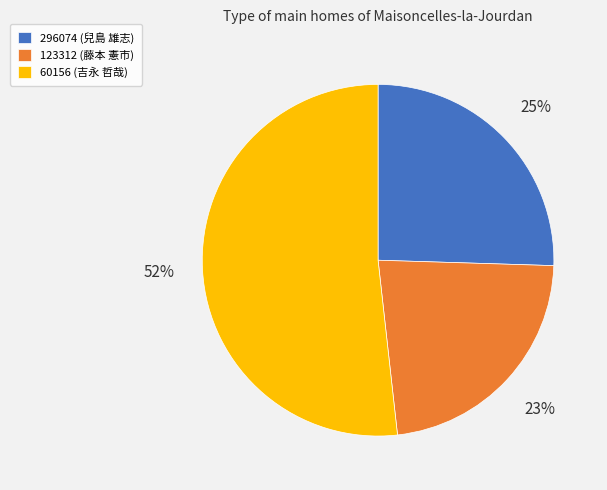

Is the sum of 123312 (藤本 憲市) and 60156 (吉永 哲哉) greater than half?

Yes